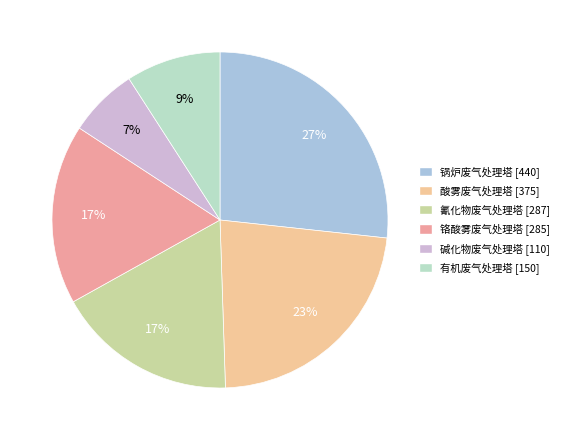

Is it true that 酸雾废气处理塔 [375] is 23% of the pie?

True